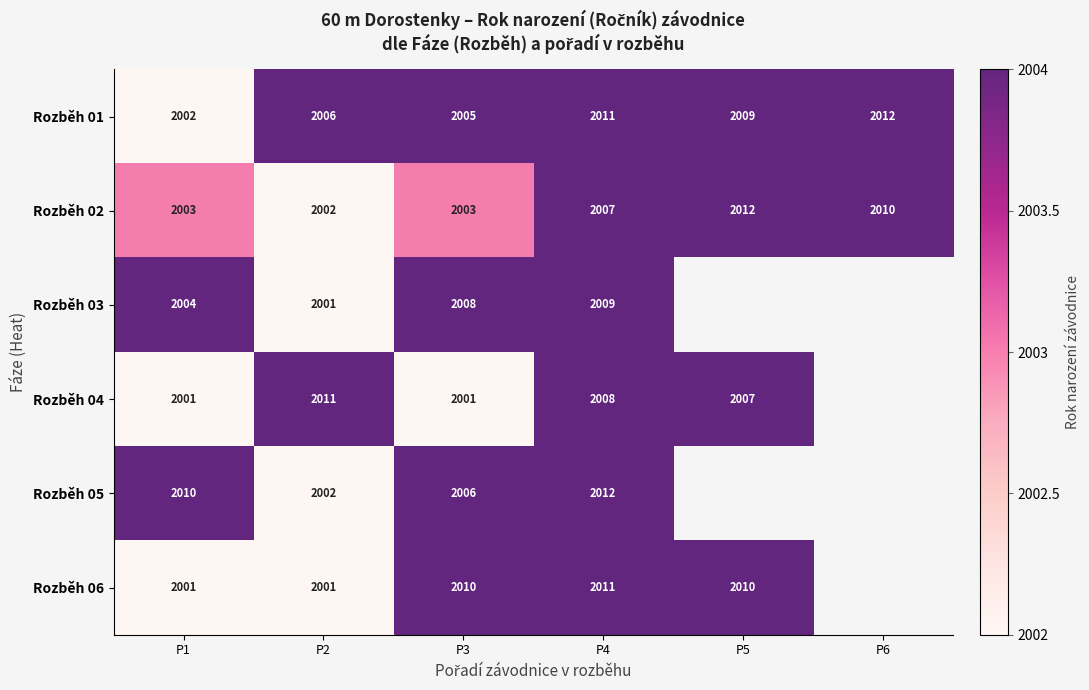

Between P3 and P2, which is larger?

P2